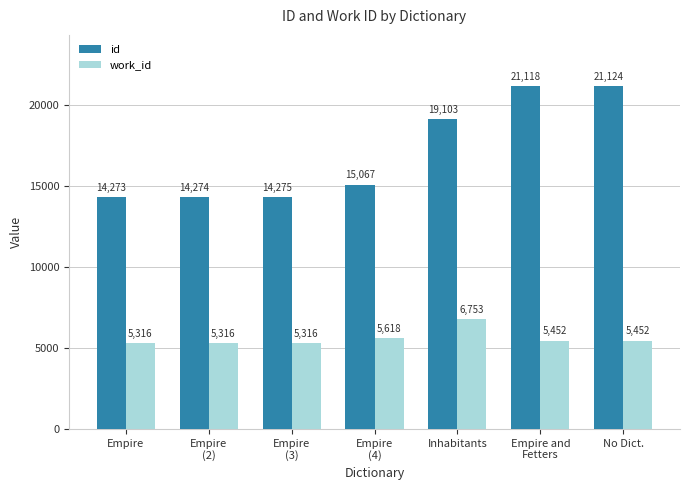

Does the chart contain stacked bars?

No